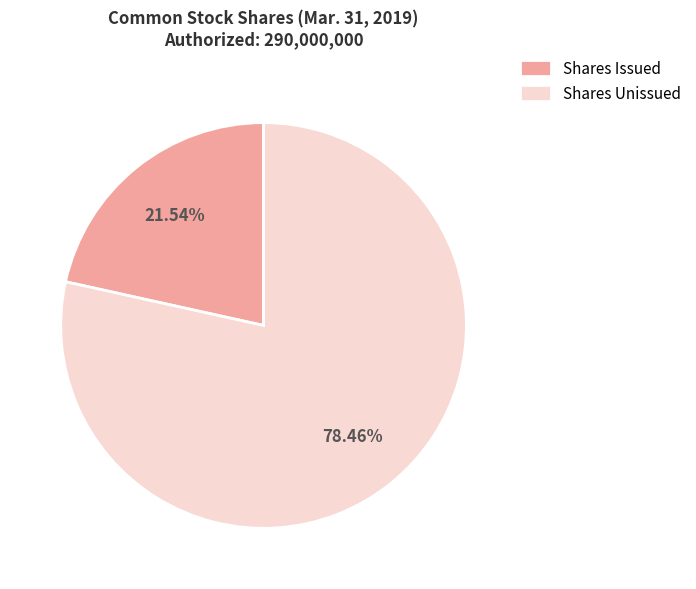

Does any single category account for the majority?

Yes